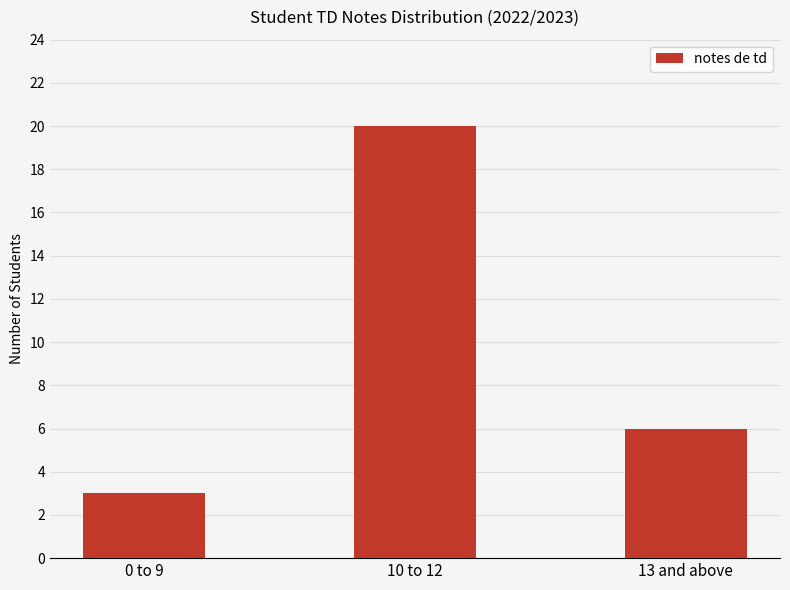

How many values are between 3 and 20?

3